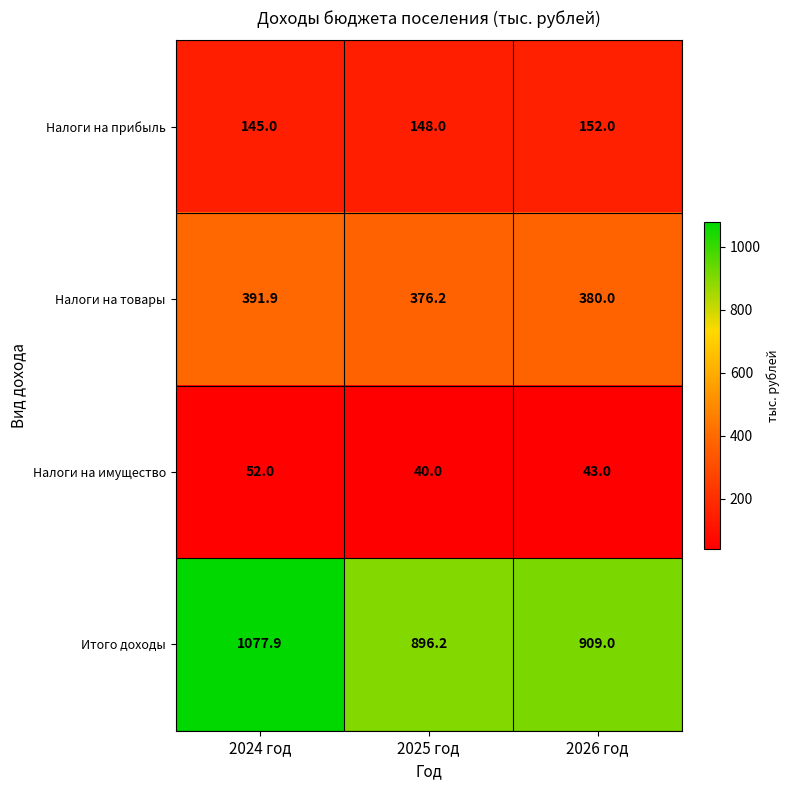

What is the difference between the highest and lowest values at 2025 год?

856.2